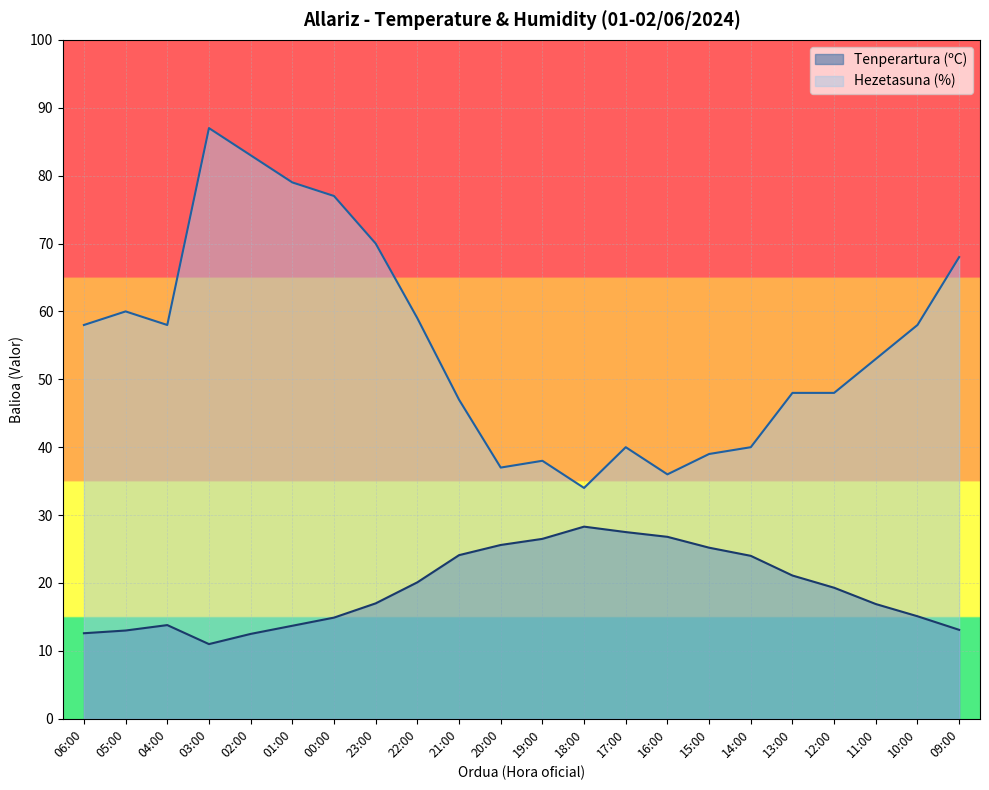

What is the sum of all Hezetasuna (%) values?

1217.0